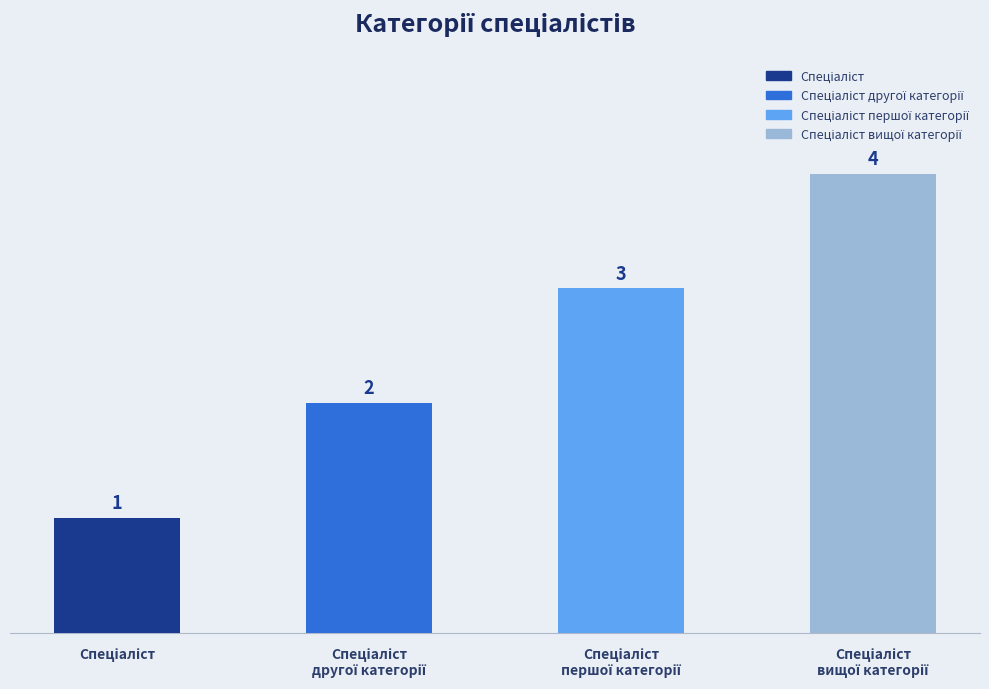

What is the sum of all values?

10